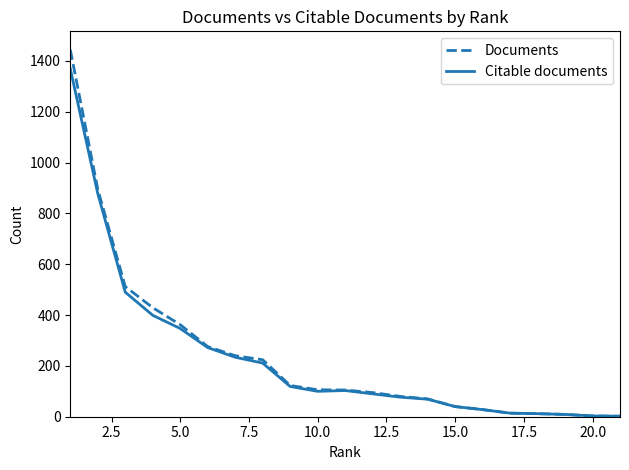

What is the sum of all Documents values?

5069